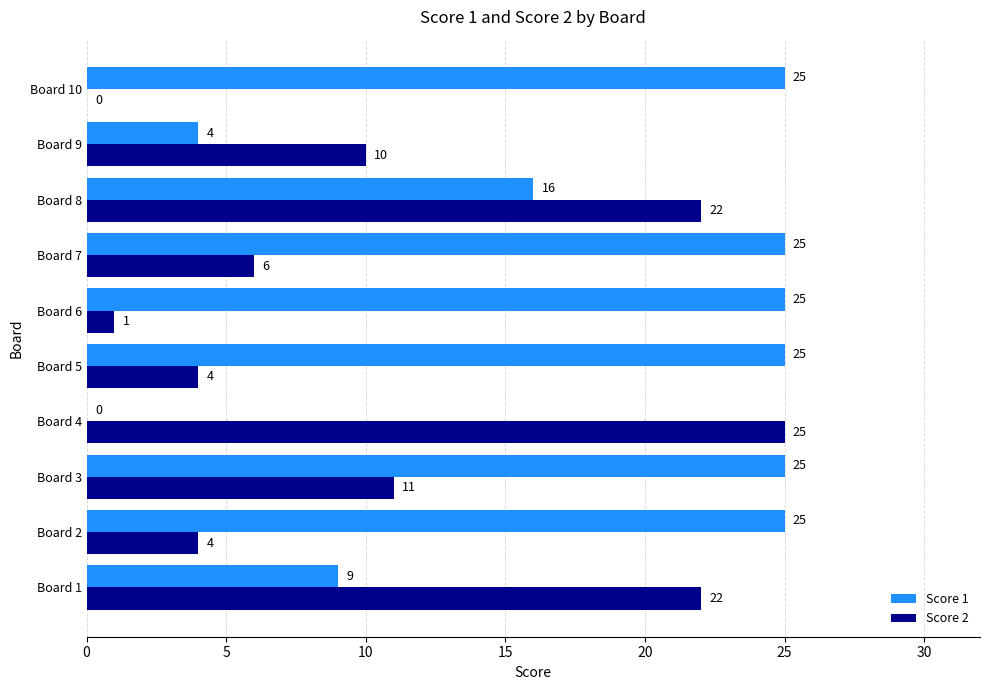

What is the sum of the Score 1 values at Board 1 and Board 10?

34